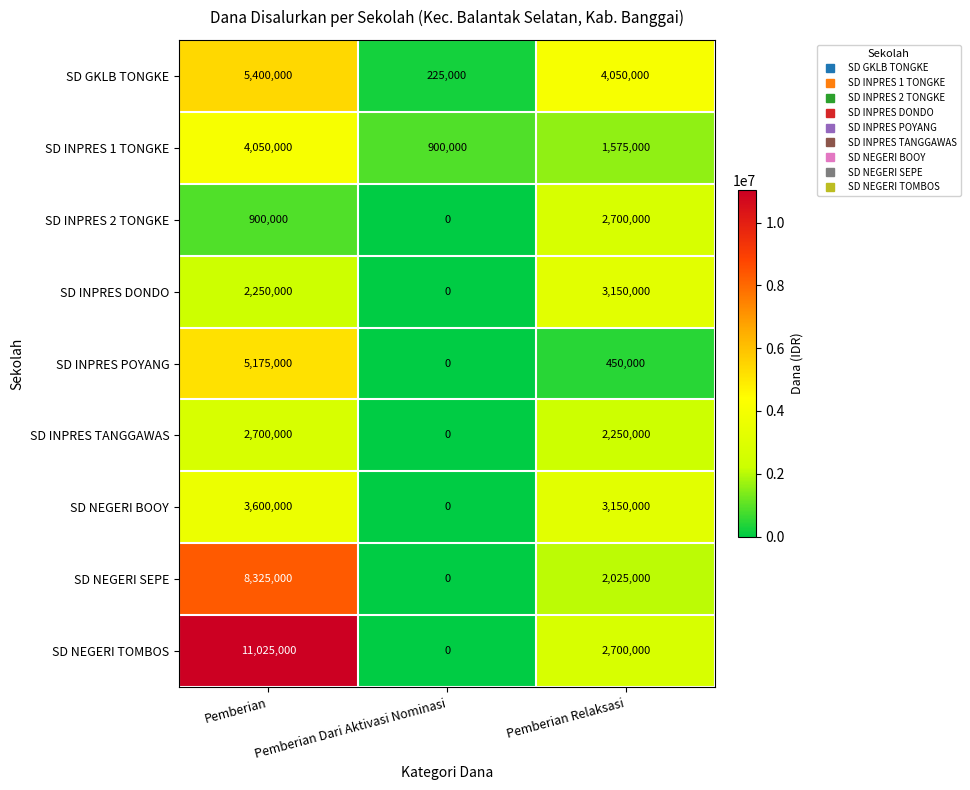

At which category does the chart reach its peak across all series?

Pemberian